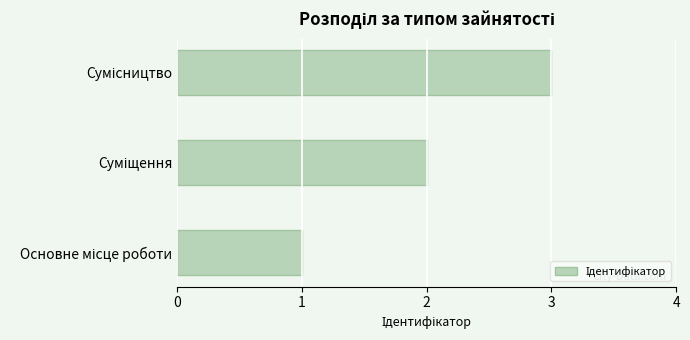

What is the maximum value shown in the chart?

3